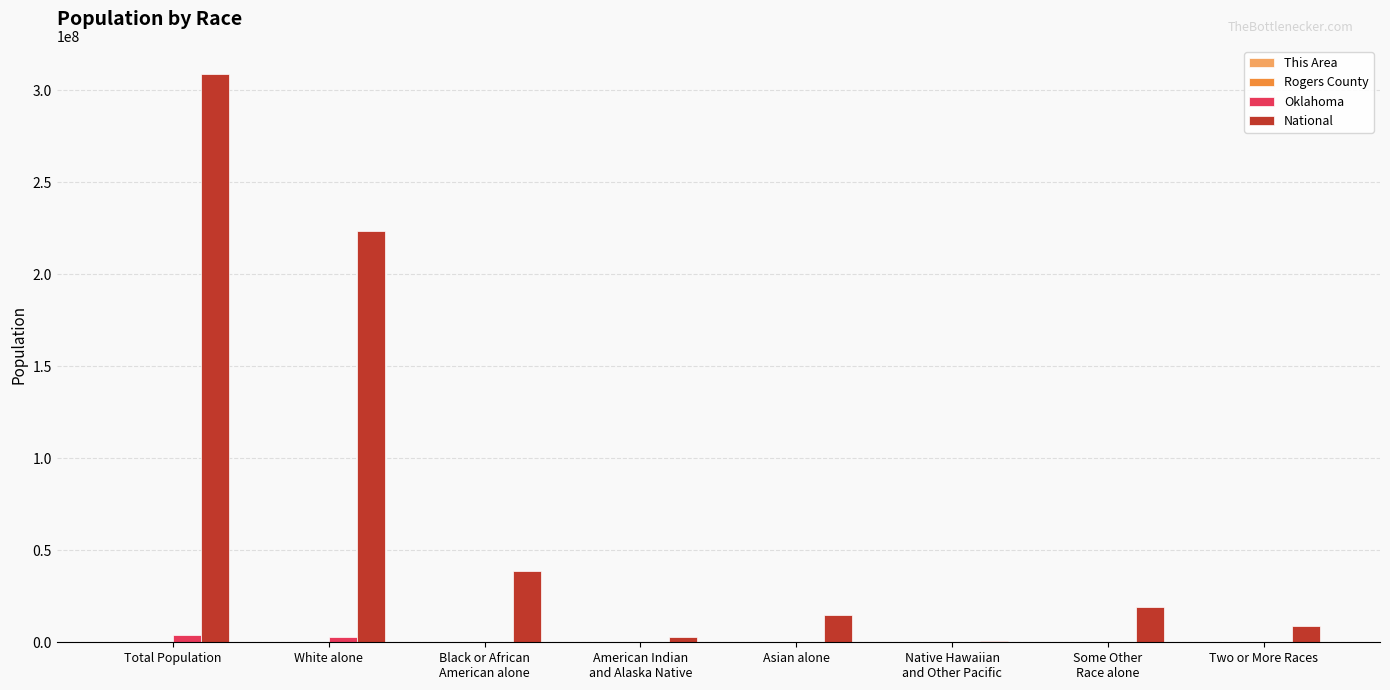

Which series has the largest total across all categories?

National